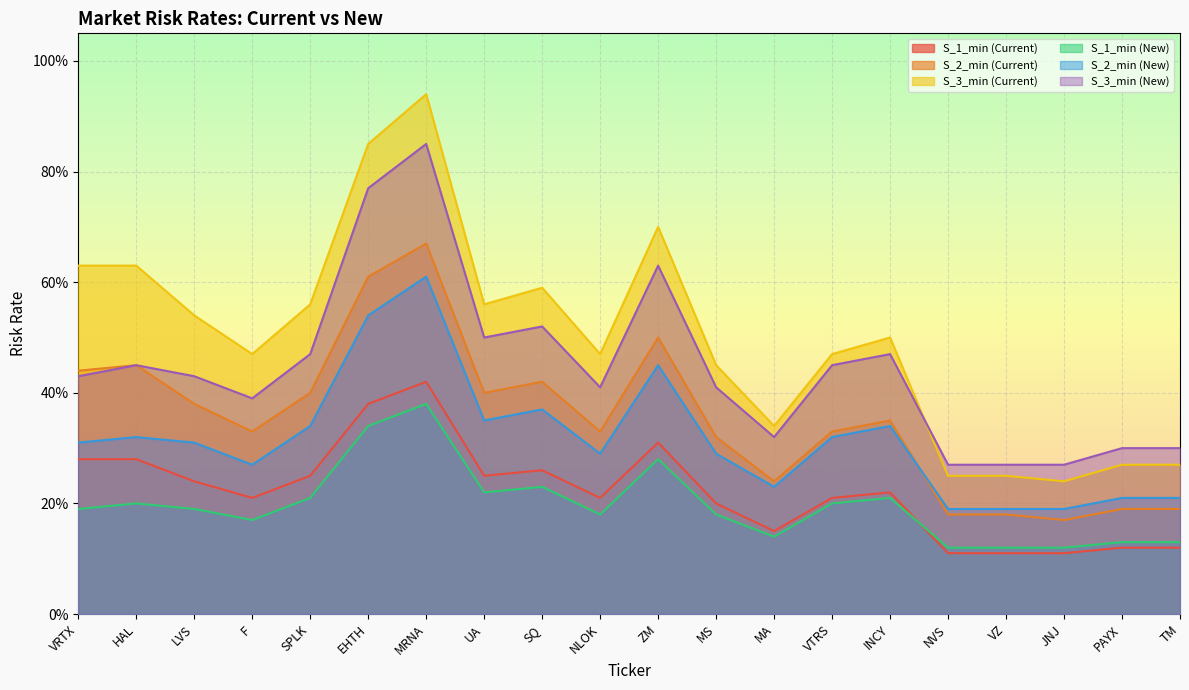

What is the label of the 14th point from the left?

VTRS